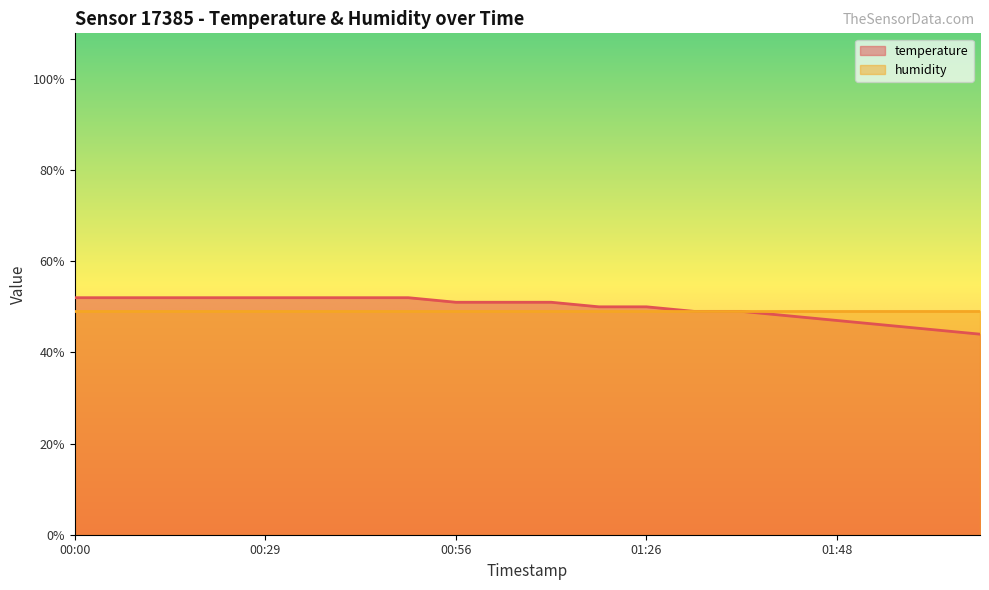

Which category has the lowest value across all series?

02:11